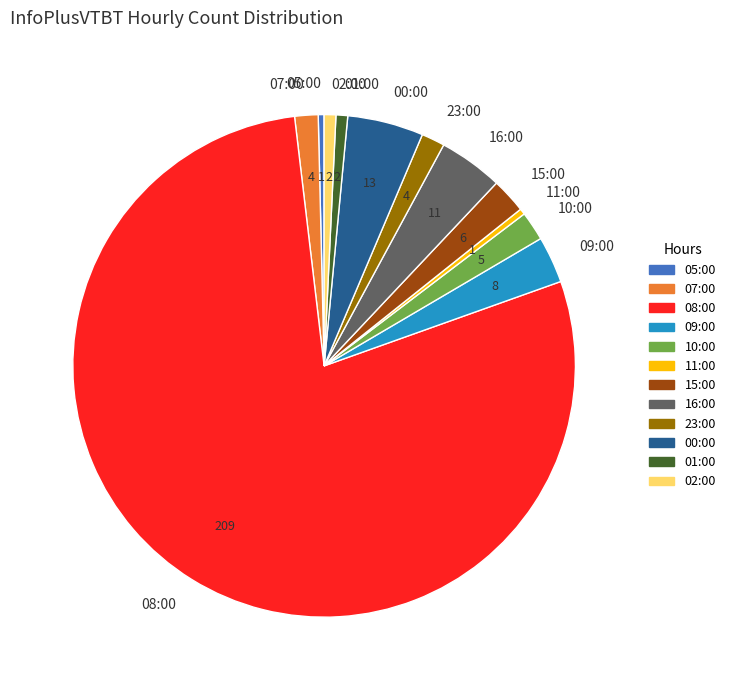

Approximately how many times larger is the value at 05:00 compared to 01:00?

0.5